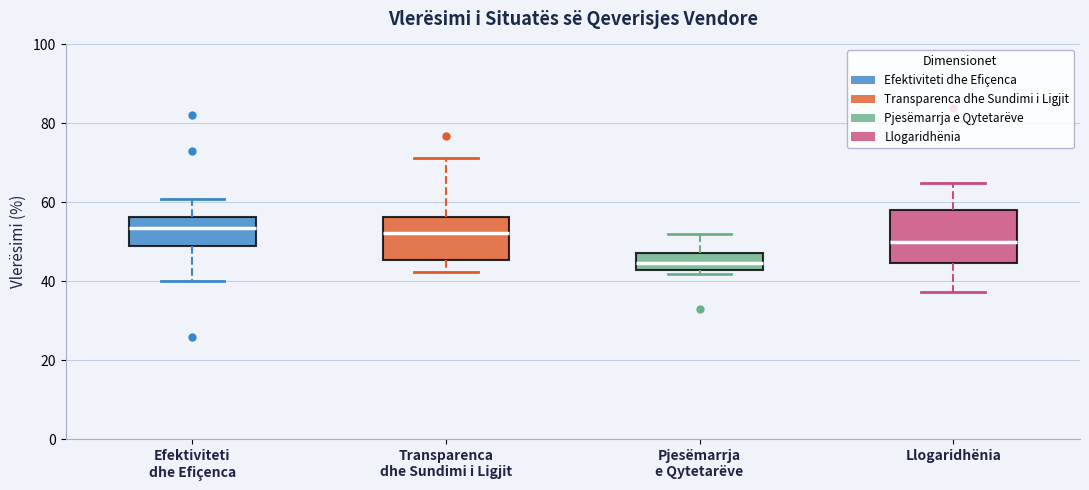

Where is the lower edge of the box for Efektiviteti dhe Efiçenca on the y-axis? The values are not printed on the chart, so give them approximately, as read against the axis.

48